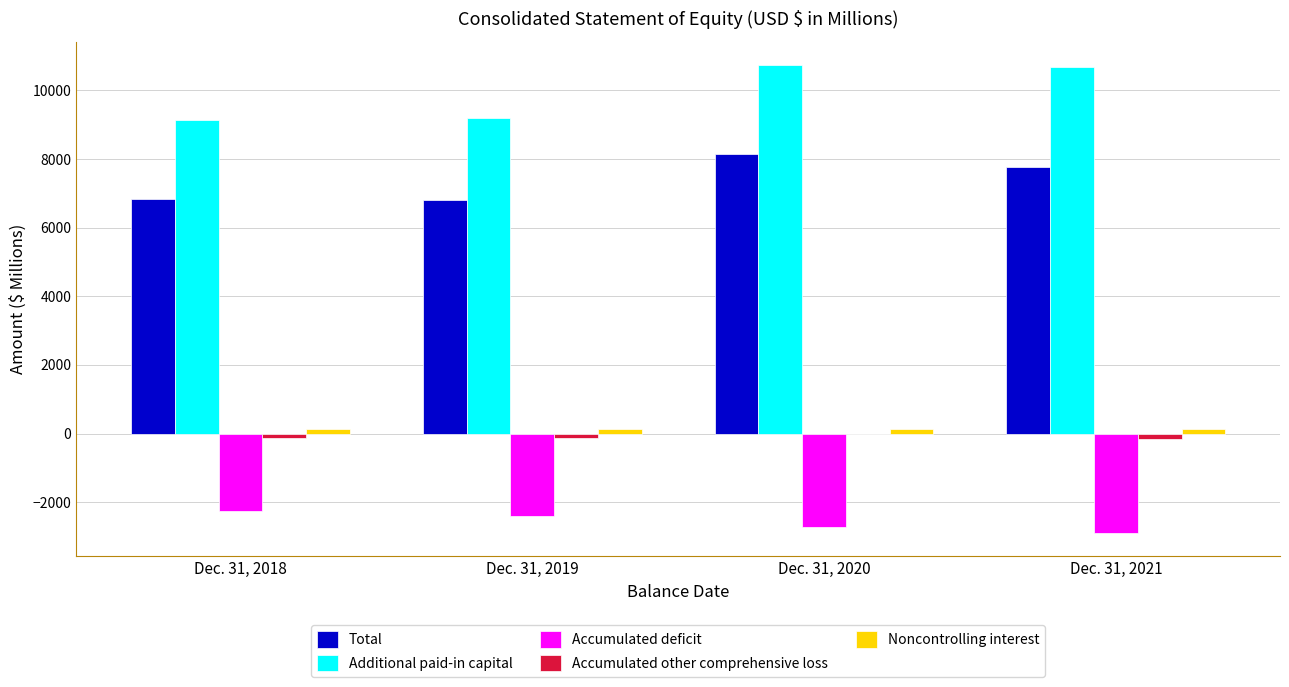

Is it true that Accumulated deficit equals -2898 at Dec. 31, 2021?

True